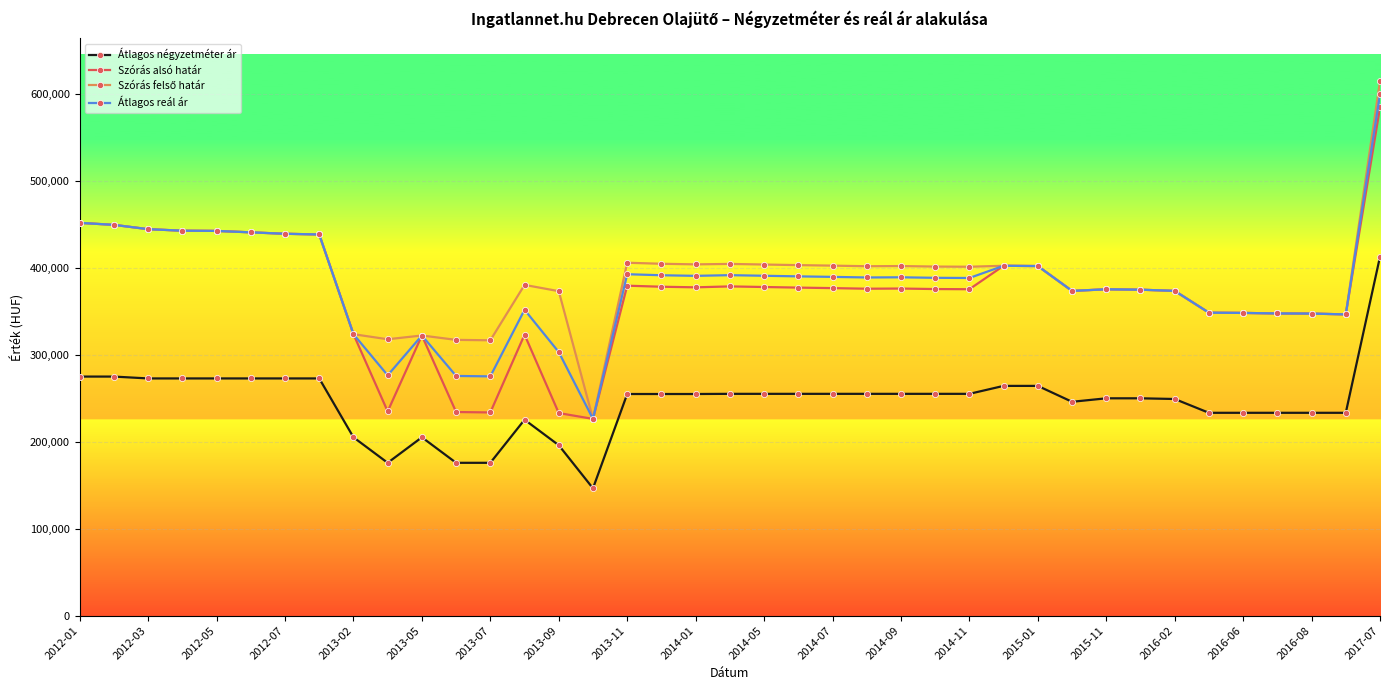

What is the maximum value shown in the chart?

614809